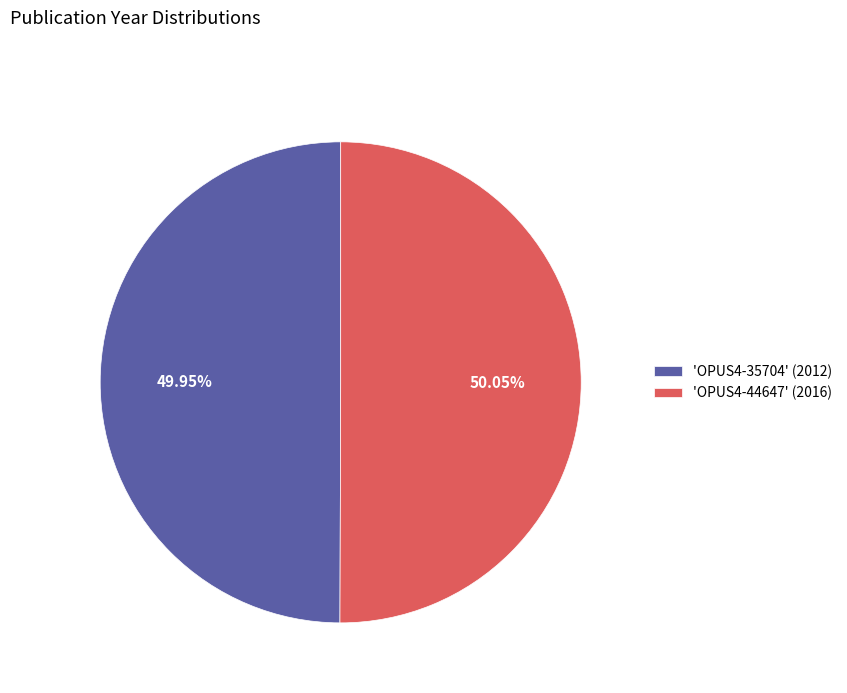

Do 'OPUS4-44647' (2016) and 'OPUS4-35704' (2012) together represent more than half of the pie?

Yes